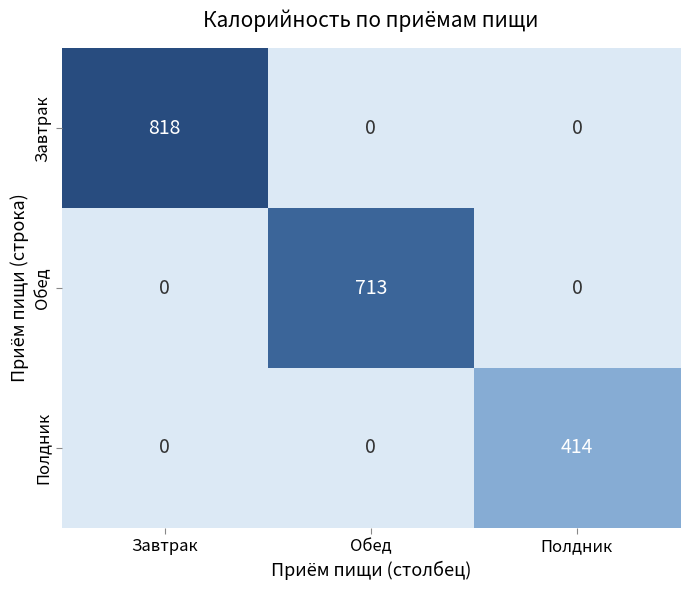

The Полдник series shows 414 at Полдник. True or false?

True